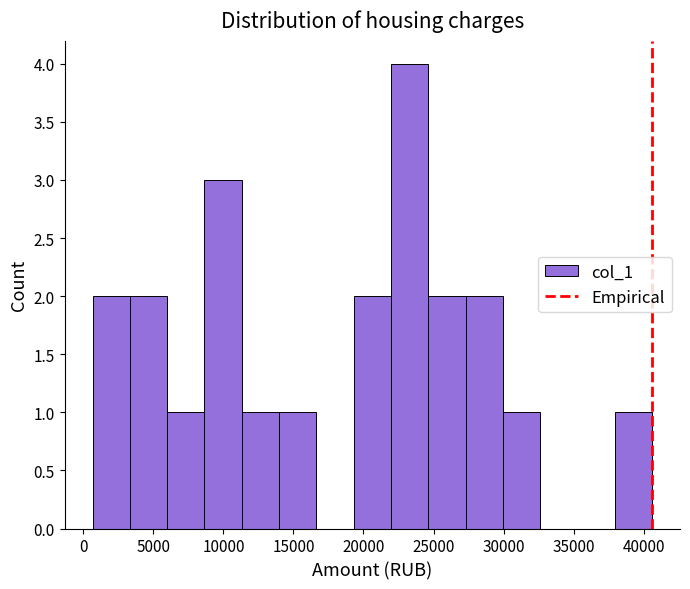

What is the height of the bar covering 3500 to 6000 on the x-axis? Neither the bar edges nor the heights are printed on the chart, so give them approximately, as read against the axes.

2